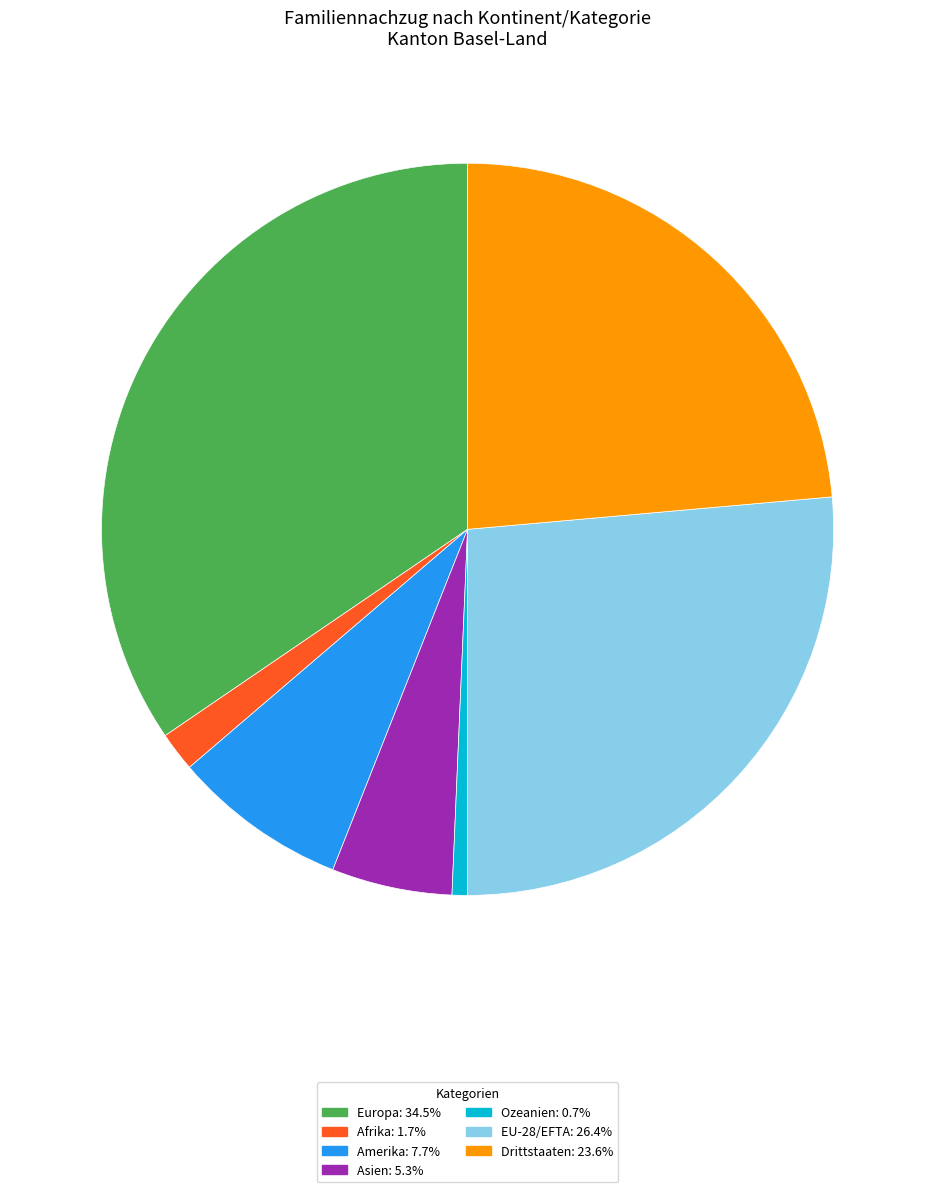

Which slice is the largest?

Europa